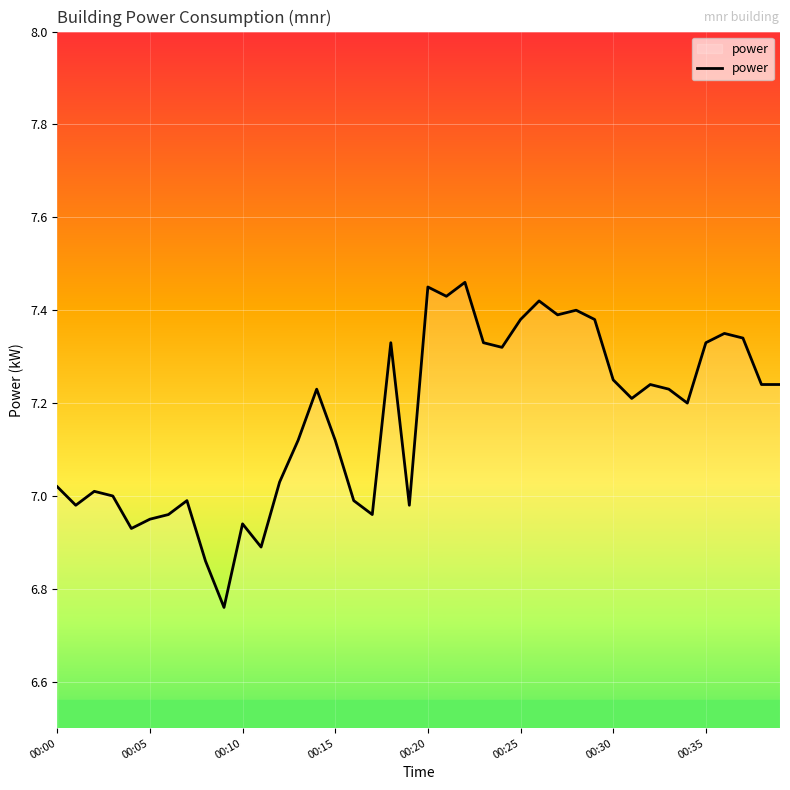

Does the chart display data point markers on the line(s)?

No